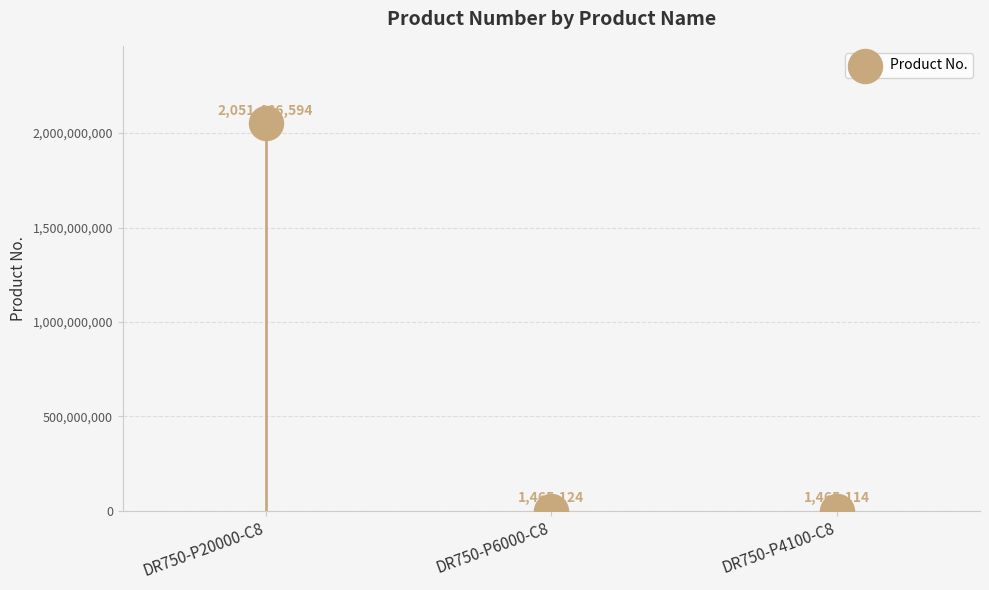

What Y value in the scatter plot is closest to 1026465854?

1465124